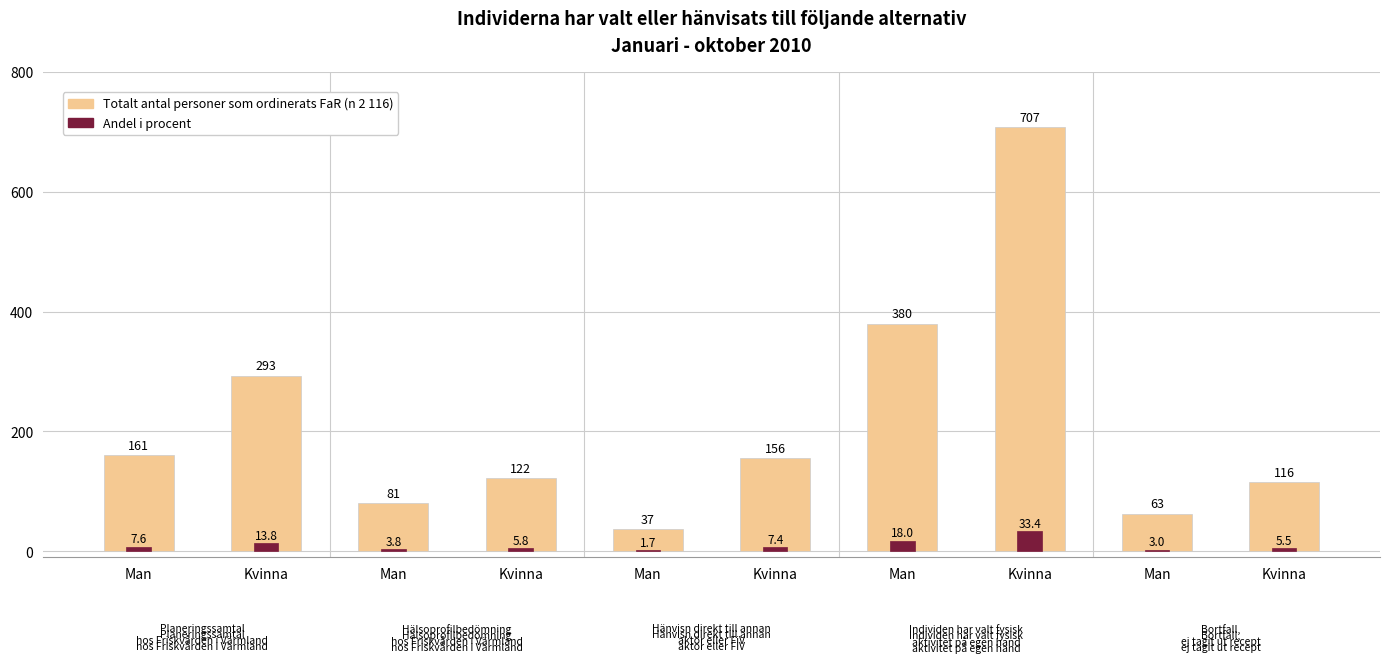

Rank the series by their maximum value, from lowest to highest.

Andel i procent, Totalt antal personer som ordinerats FaR (n 2 116)